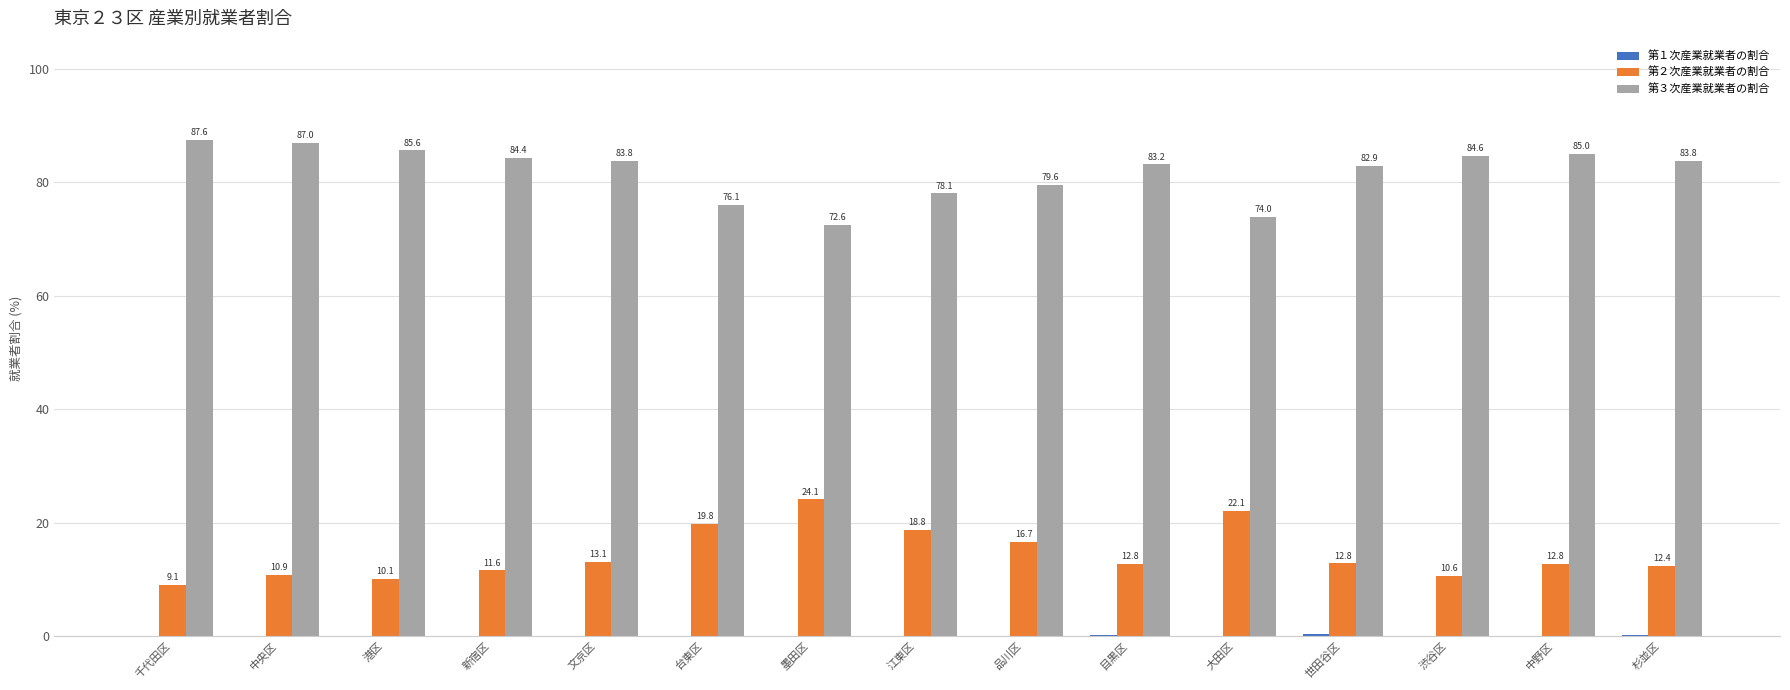

Which series has the largest total across all categories?

第３次産業就業者の割合